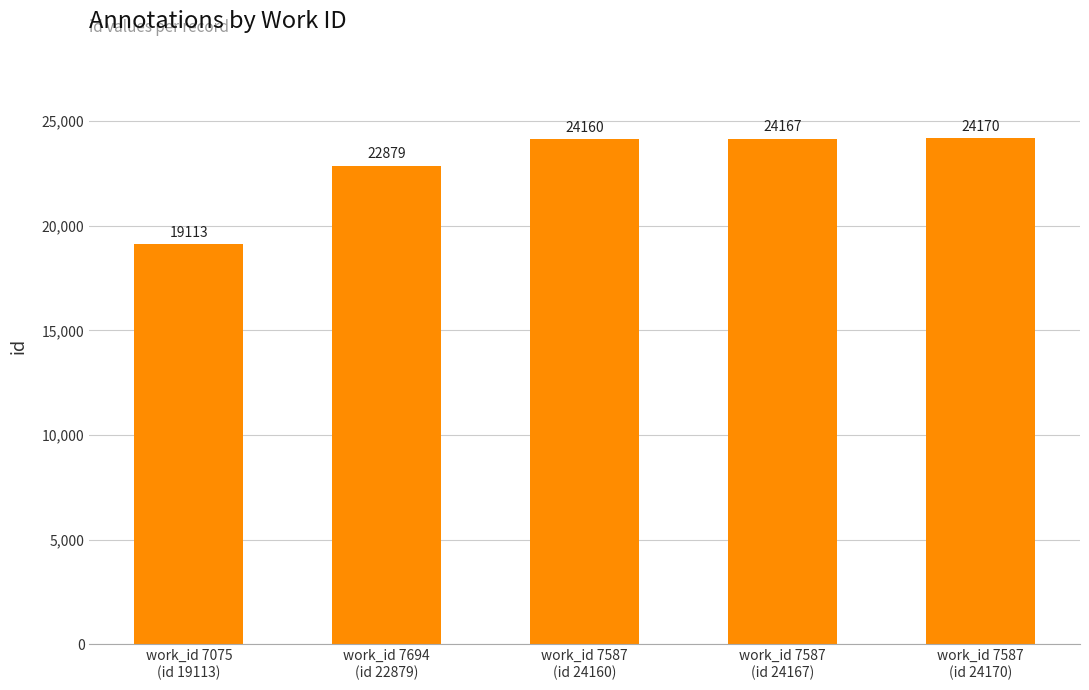

What is the approximate value at work_id 7587
(id 24167), to the nearest 100?

24200